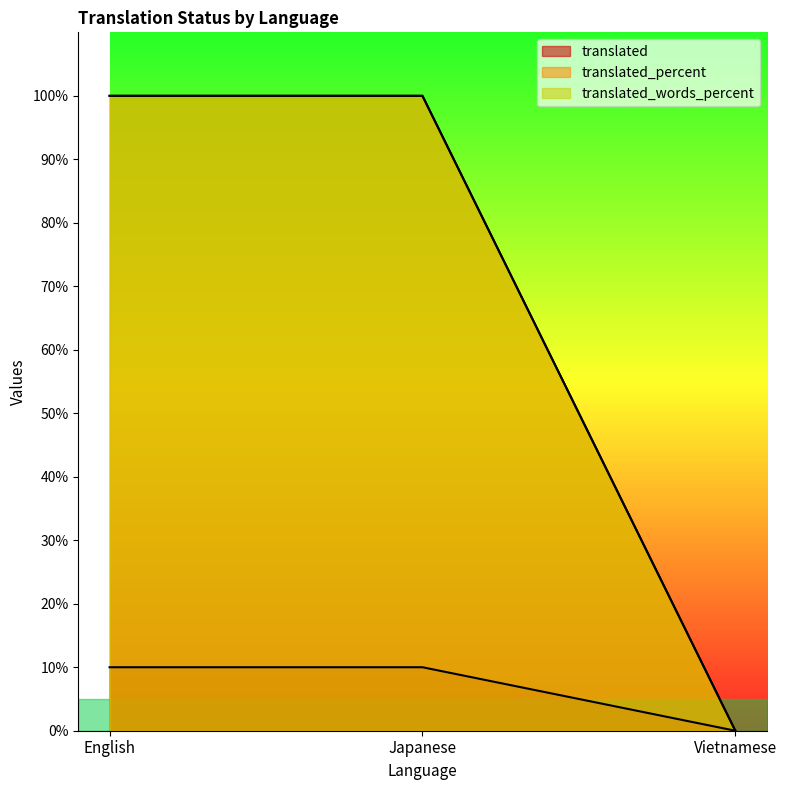

Count the number of data series in this chart.

3